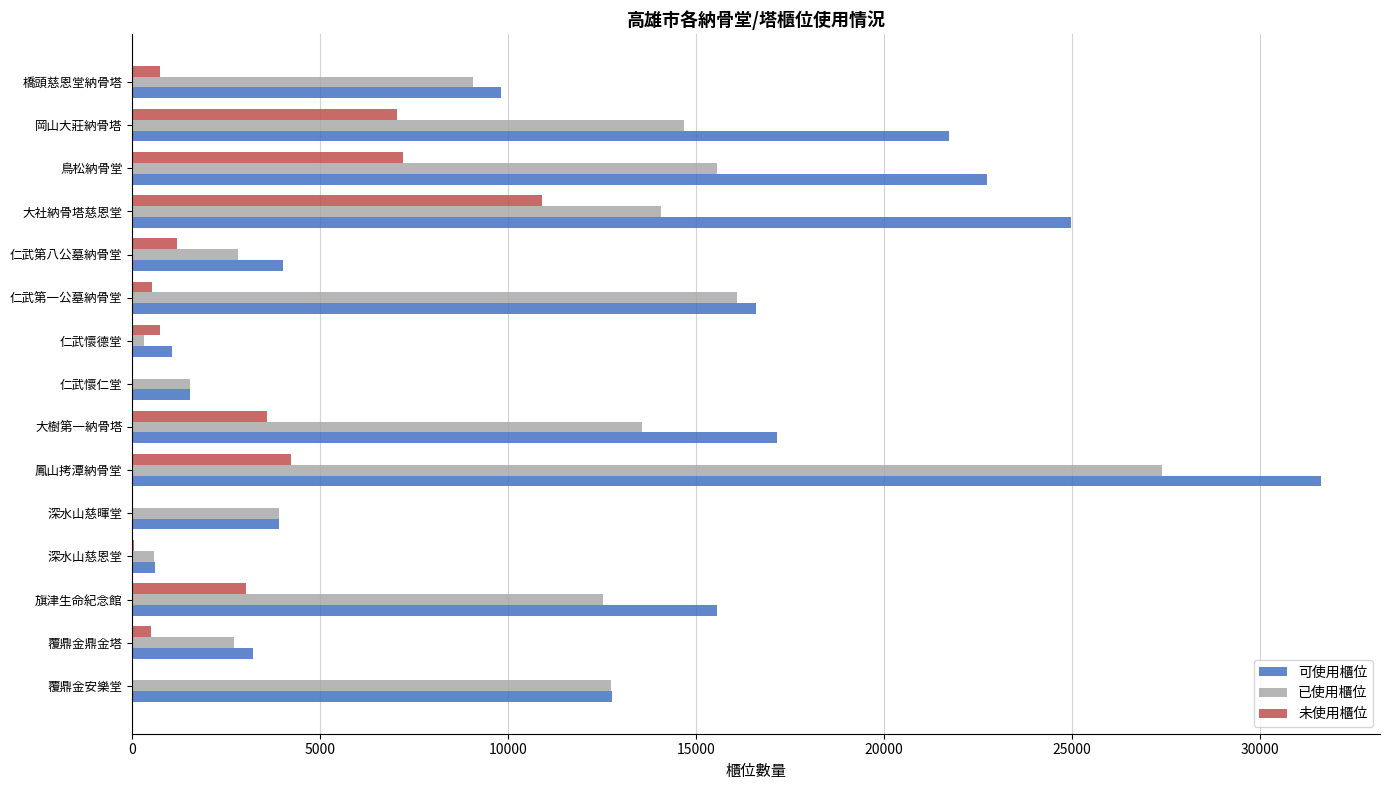

At which category is the sum across all series the highest?

鳳山拷潭納骨堂